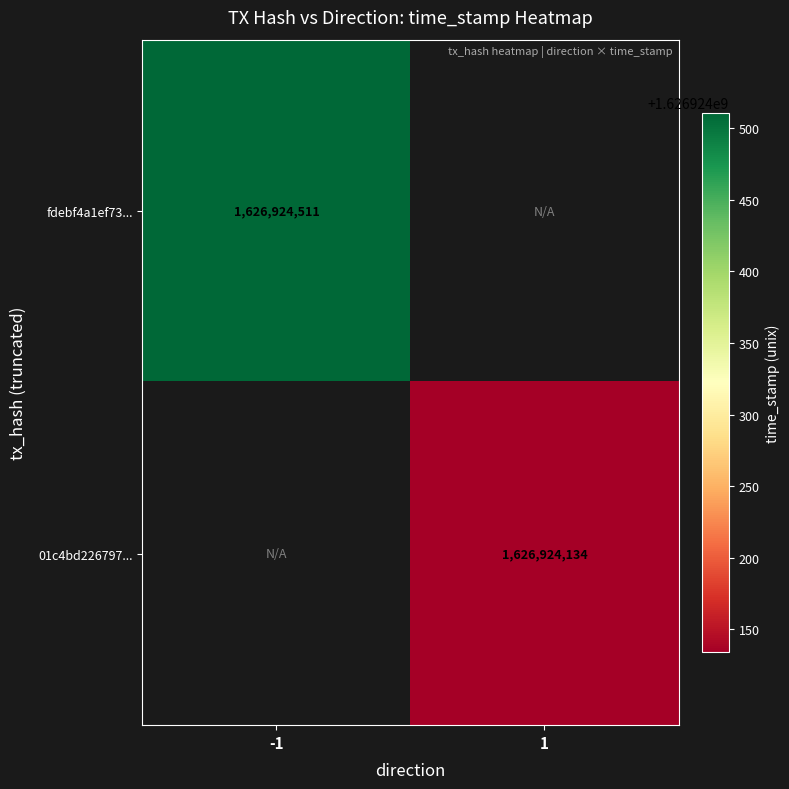

Is it true that 01c4bd22679a62398acbbfa025046b26aff5ad2 equals -887869619 at -1?

False